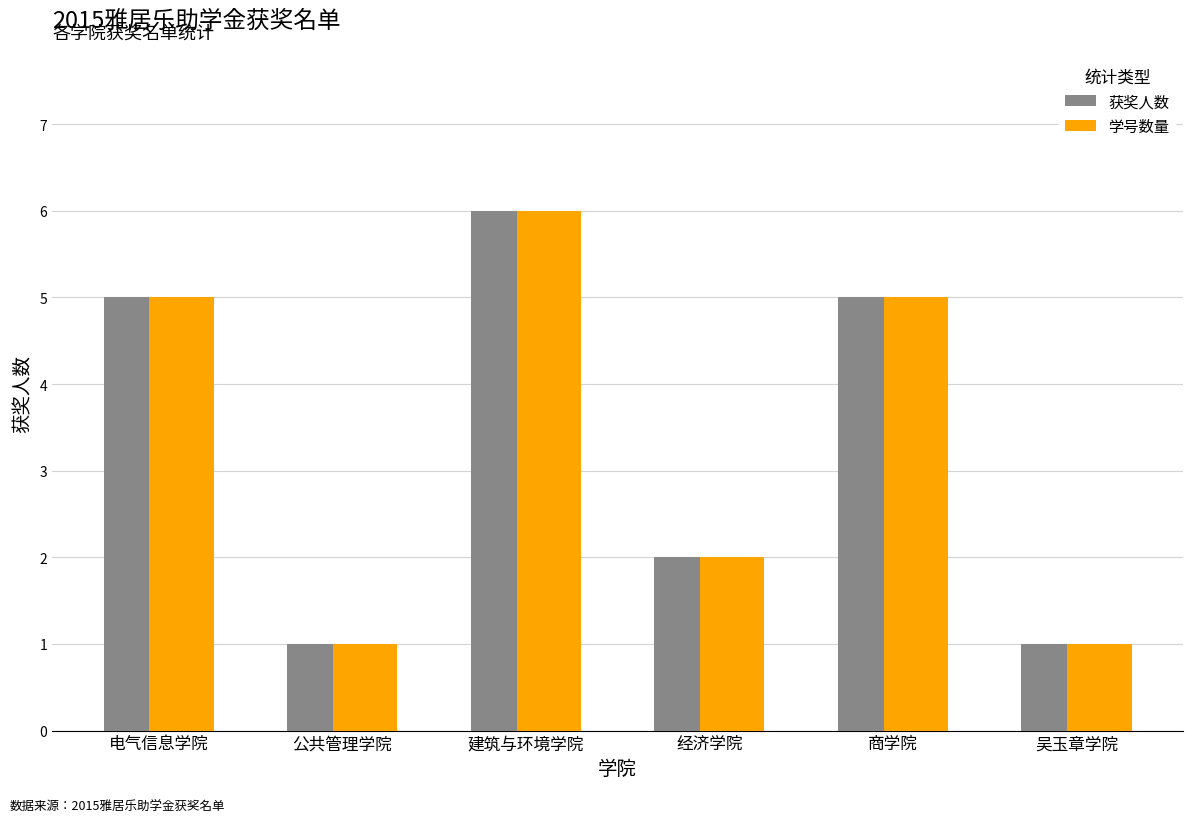

How many categories are shown in the chart?

6